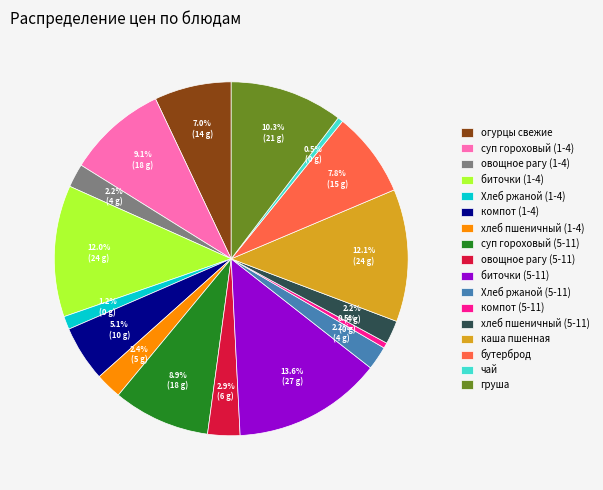

How many segments does this pie chart have?

17